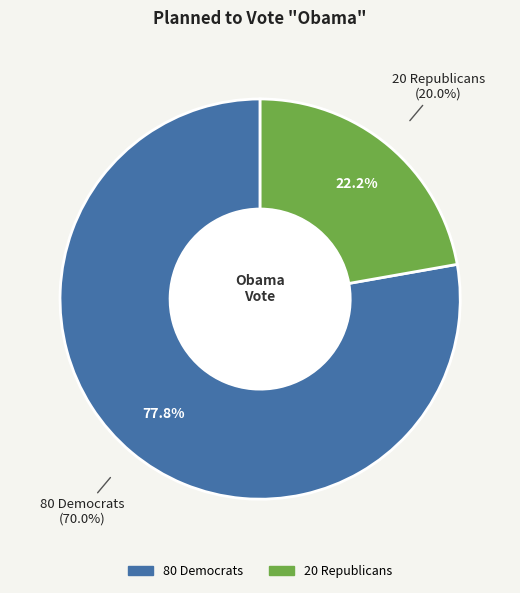

To the nearest percent, what portion does 20 Republicans represent?

22%